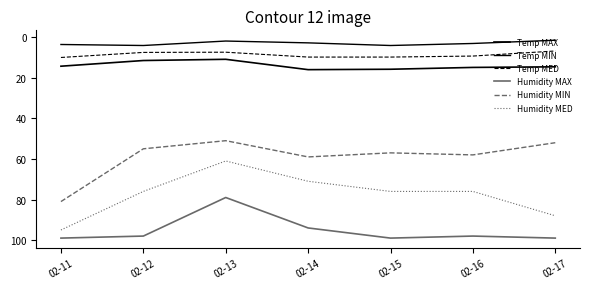

In Temp MIN, how many points are higher than both neighbors (excluding endpoints)?

2